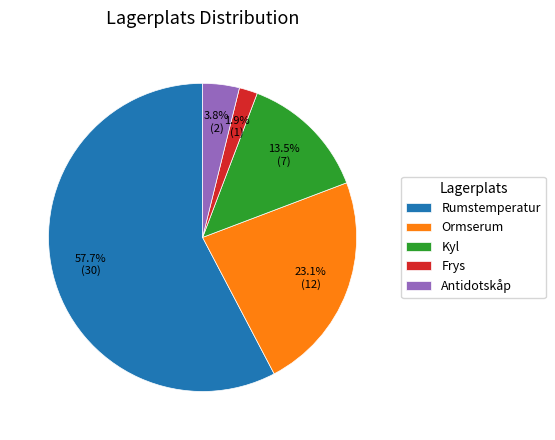

Which category has the smallest portion of the pie?

Frys